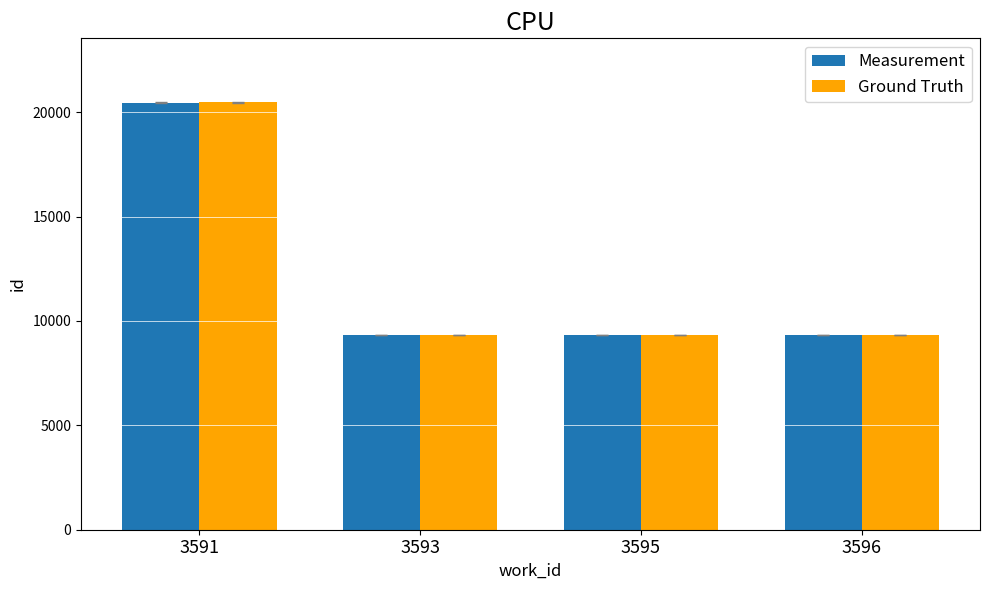

What is the value of the Ground Truth bar at the 1st from the left?

20469